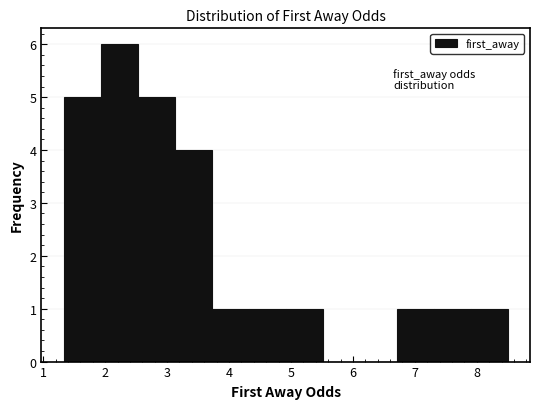

What is the height of the bar covering 1.3 to 1.9 on the x-axis? Neither the bar edges nor the heights are printed on the chart, so give them approximately, as read against the axes.

5